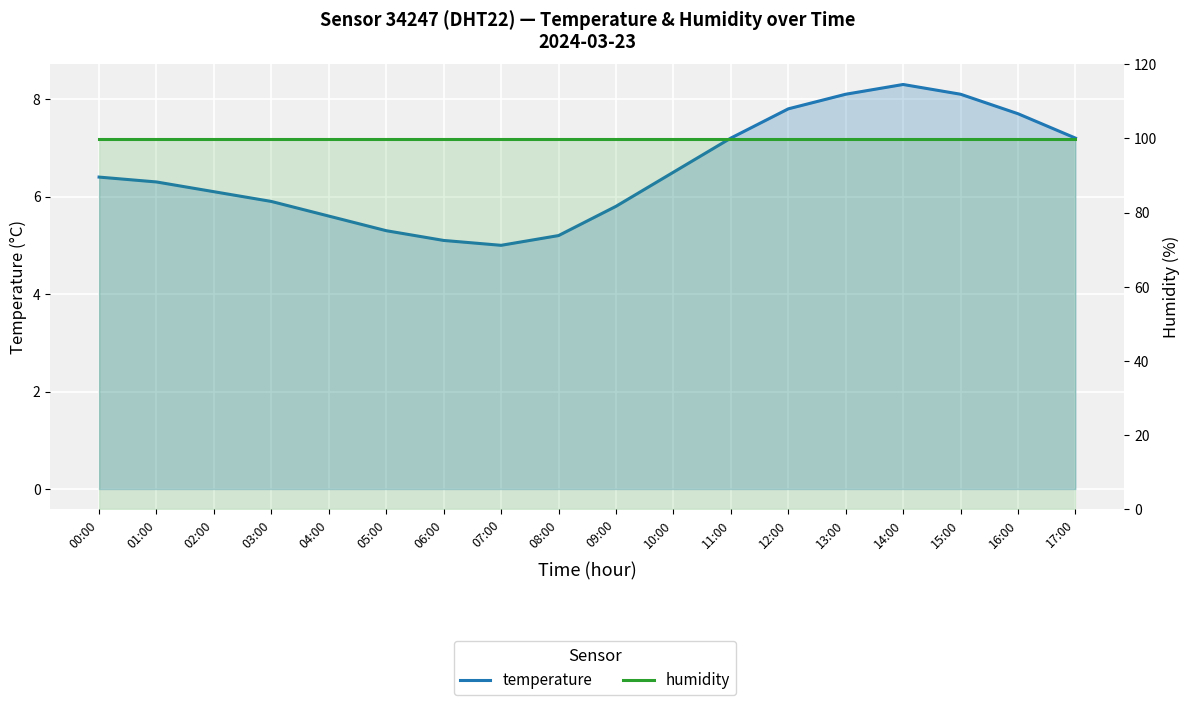

What are all the series names shown in the legend?

temperature, humidity